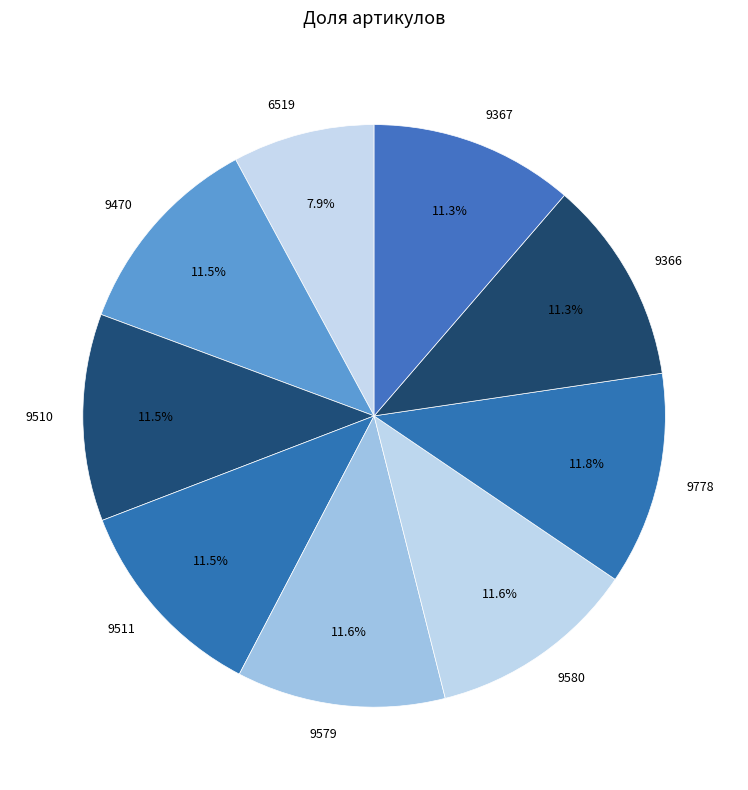

To the nearest percent, what portion does 9579 represent?

12%